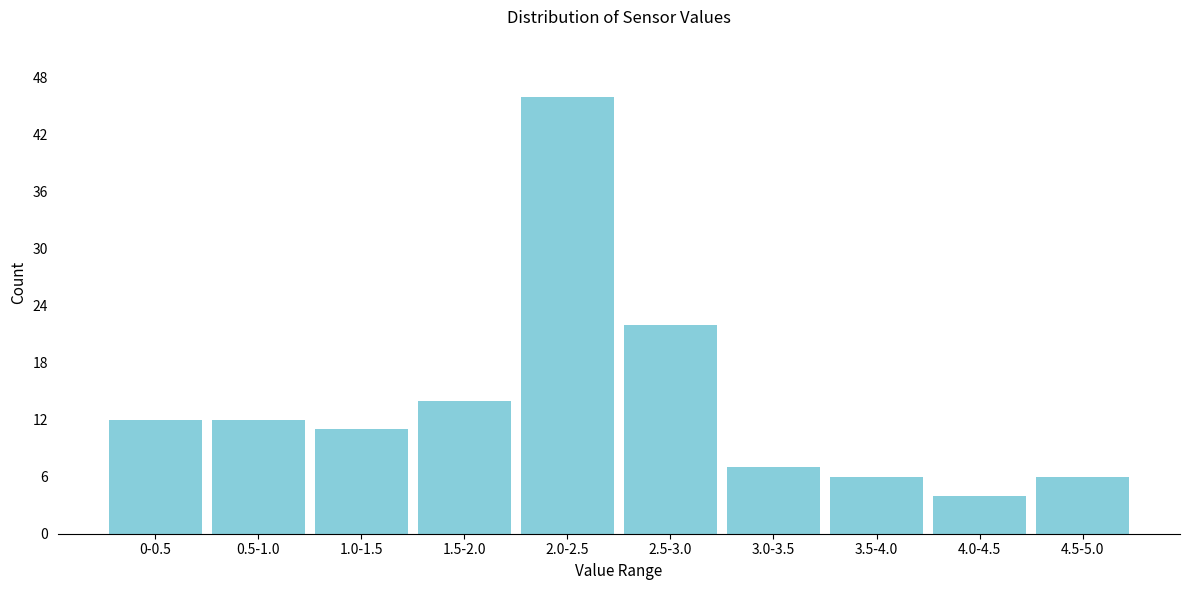

Reading right to left, transcribe all the data shown in this chart.

4.5-5.0=6	4.0-4.5=4	3.5-4.0=6	3.0-3.5=7	2.5-3.0=22	2.0-2.5=46	1.5-2.0=14	1.0-1.5=11	0.5-1.0=12	0-0.5=12